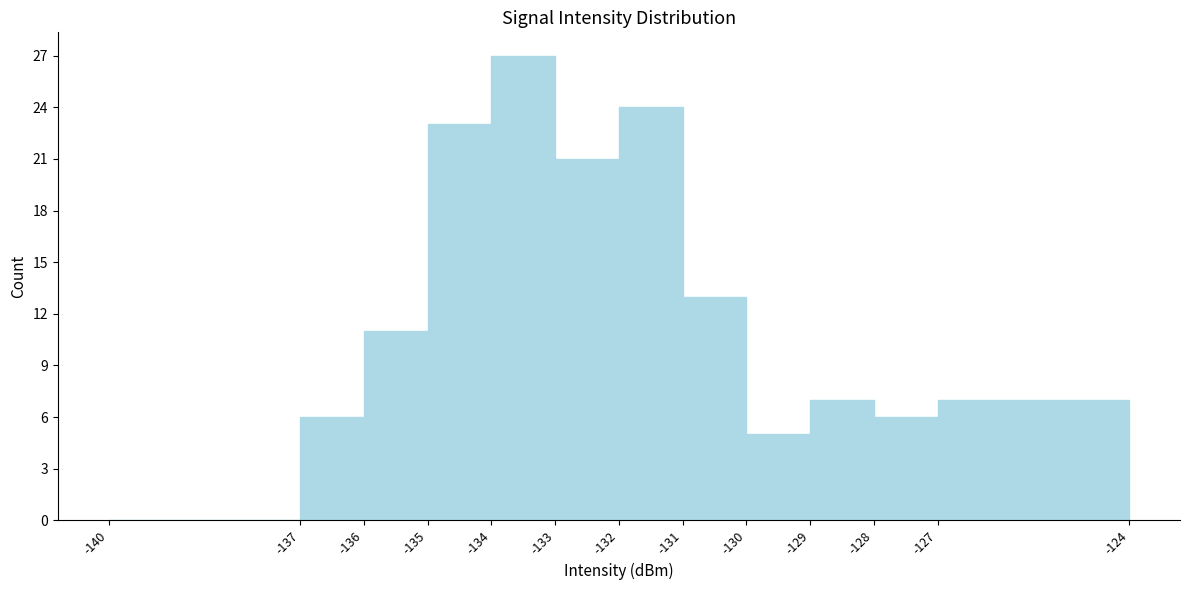

Reading left to right, transcribe this chart: for each bar, give the range it covers on the x-axis and its height. The values are not printed on the chart, so give them approximately, as read against the axis.

-140 to -137: 0
-137 to -136: 6
-136 to -135: 11
-135 to -134: 23
-134 to -133: 27
-133 to -132: 21
-132 to -131: 24
-131 to -130: 13
-130 to -129: 5
-129 to -128: 7
-128 to -127: 6
-127 to -124: 7